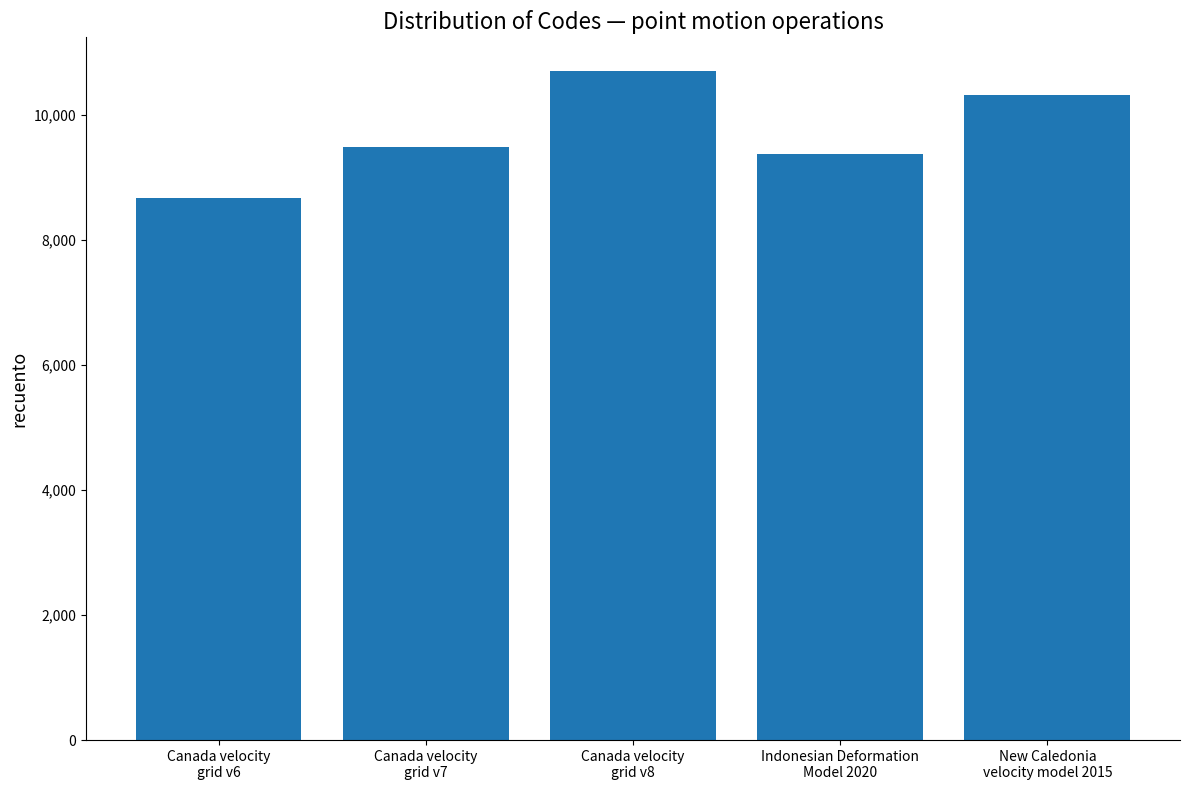

What is the minimum value shown in the chart?

8676